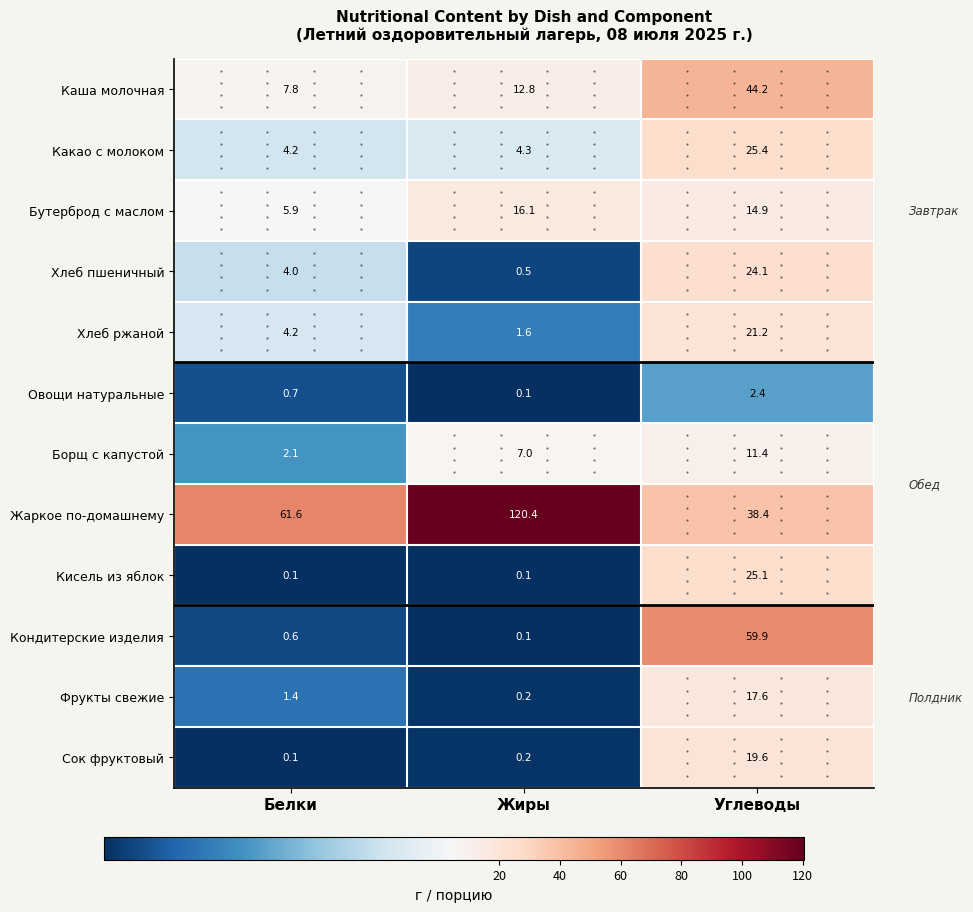

Where does the Хлеб ржаной series first go above 4?

Белки